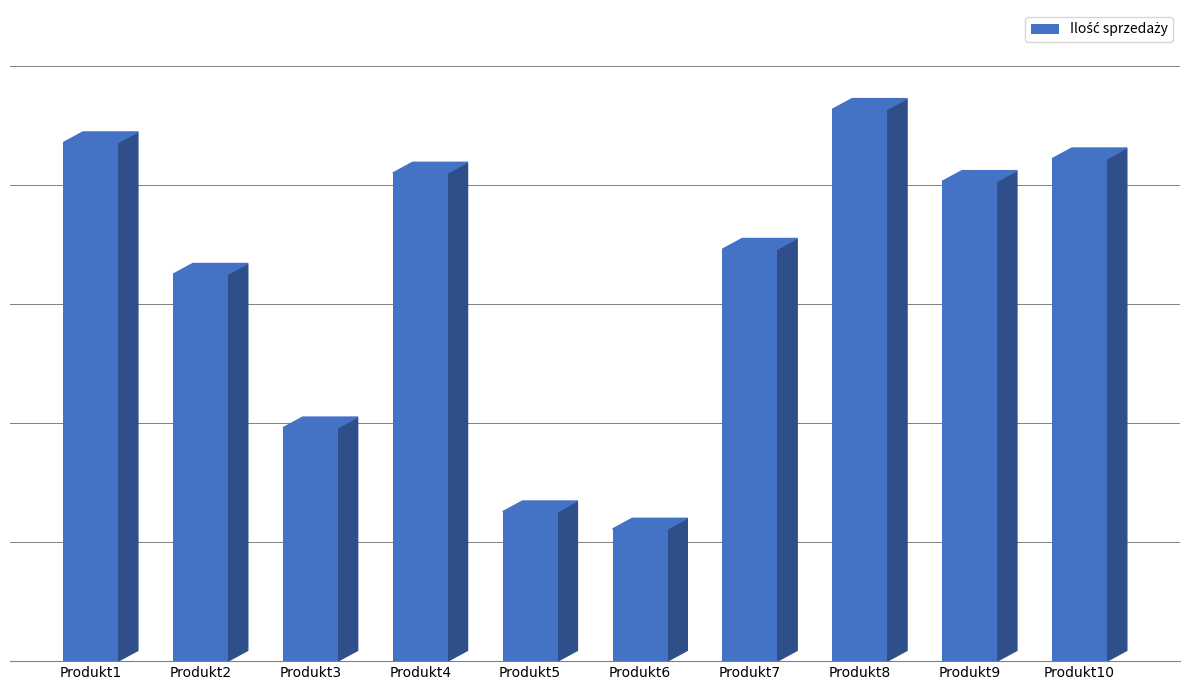

Which label corresponds to the smallest value in the chart?

Produkt6